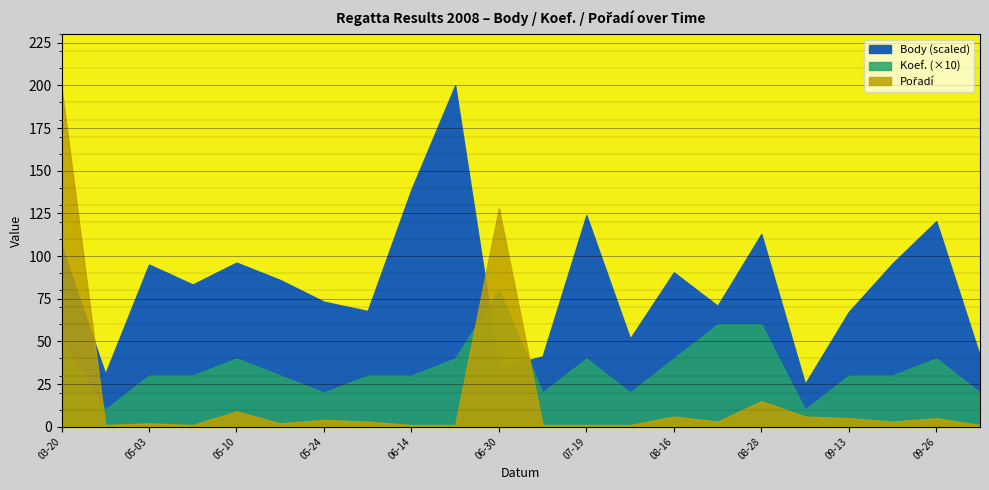

Reading right to left, list all the values displayed in this chart.

Body: 2008-10-11=1406	2008-09-26=4101	2008-09-20=3259	2008-09-13=2291	2008-09-05=854	2008-08-28=3845	2008-08-23=2412	2008-08-16=3080	2008-08-09=1758	2008-07-19=4221	2008-07-12=1406	2008-06-30=1169	2008-06-21=6812	2008-06-14=4734	2008-06-07=2310	2008-05-24=2494	2008-05-17=2928	2008-05-10=3275	2008-05-08=2838	2008-05-03=3236	2008-04-19=1055	2008-03-20=3604
Koef.: 2008-10-11=2	2008-09-26=4	2008-09-20=3	2008-09-13=3	2008-09-05=1	2008-08-28=6	2008-08-23=6	2008-08-16=4	2008-08-09=2	2008-07-19=4	2008-07-12=2	2008-06-30=8	2008-06-21=4	2008-06-14=3	2008-06-07=3	2008-05-24=2	2008-05-17=3	2008-05-10=4	2008-05-08=3	2008-05-03=3	2008-04-19=1	2008-03-20=5
Pořadí: 2008-10-11=1	2008-09-26=5	2008-09-20=3	2008-09-13=5	2008-09-05=6	2008-08-28=15	2008-08-23=3	2008-08-16=6	2008-08-09=1	2008-07-19=1	2008-07-12=1	2008-06-30=128	2008-06-21=1	2008-06-14=1	2008-06-07=3	2008-05-24=4	2008-05-17=2	2008-05-10=9	2008-05-08=1	2008-05-03=2	2008-04-19=1	2008-03-20=199